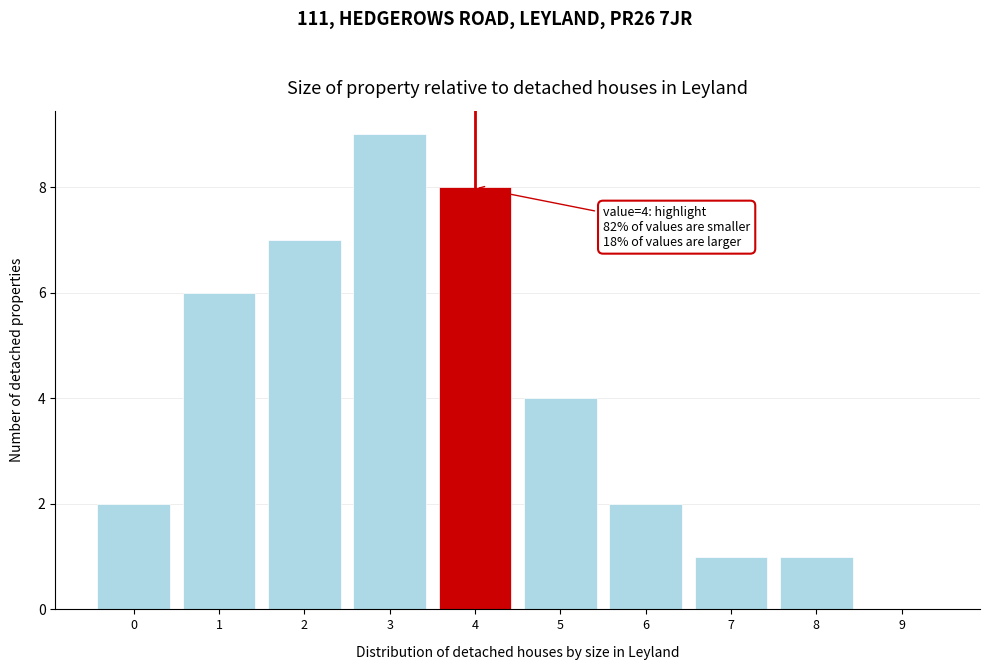

Over which range of the x-axis is the bar tallest?

2.5 to 3.5